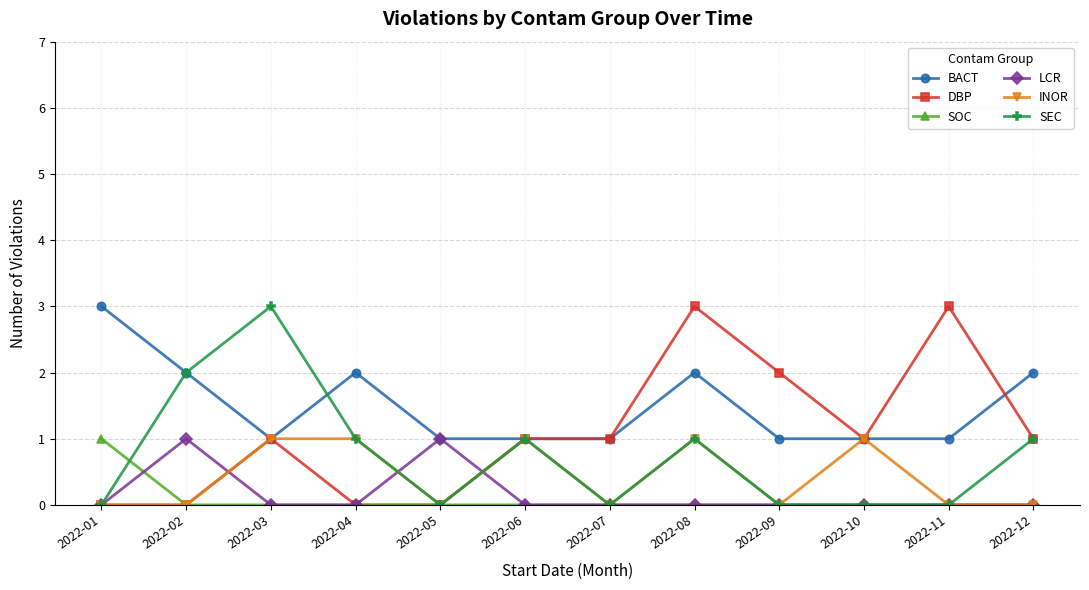

Is it true that SOC equals 0 at 2022-12?

True